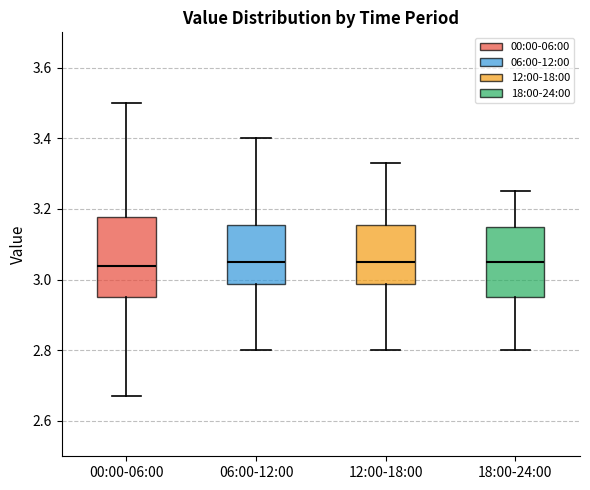

Comparing the boxes themselves (not the whiskers), which one is the tallest?

00:00-06:00